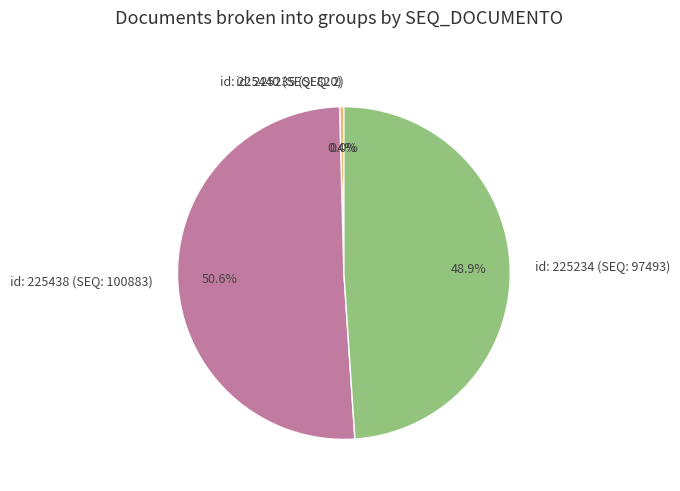

Does any single category account for the majority?

Yes